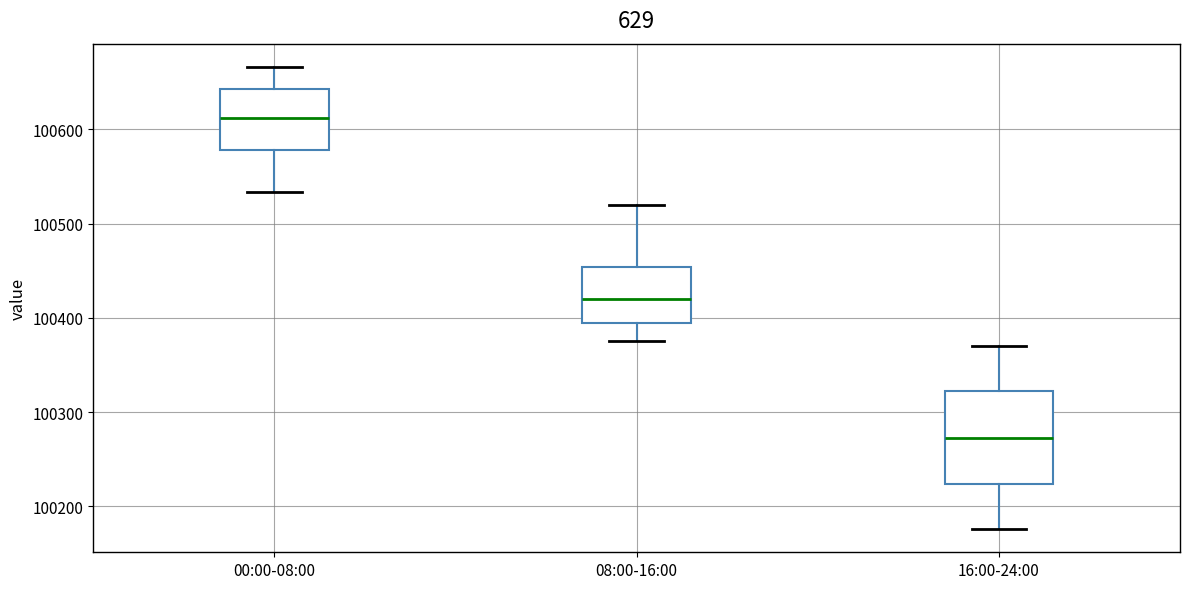

Comparing the boxes themselves (not the whiskers), which one is the tallest?

16:00-24:00